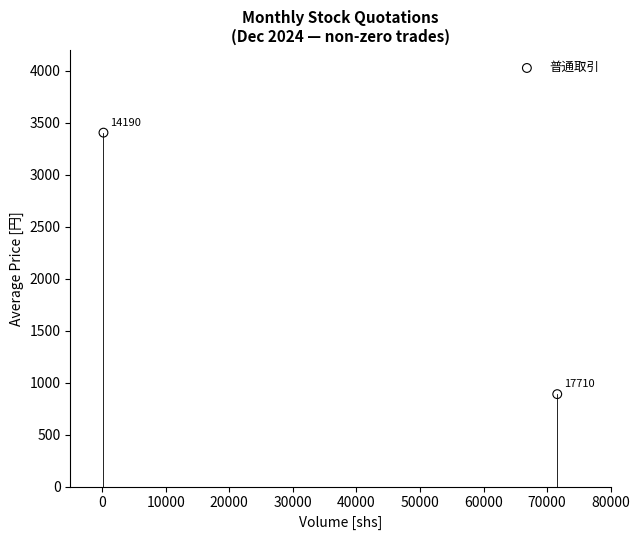

What Y value in the scatter plot is closest to 2147?

889.3